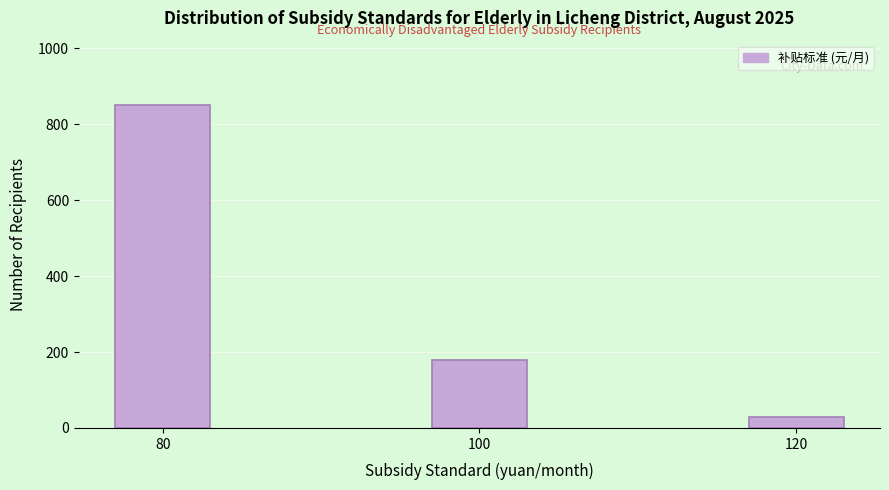

Reading left to right, list all the values displayed in this chart.

850	180	28